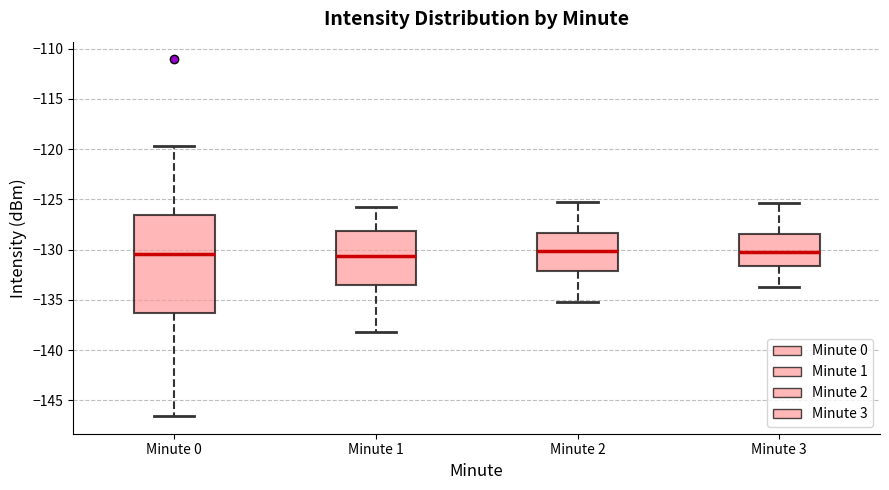

Where is the lower edge of the box for Minute 0 on the y-axis? The values are not printed on the chart, so give them approximately, as read against the axis.

-136.5